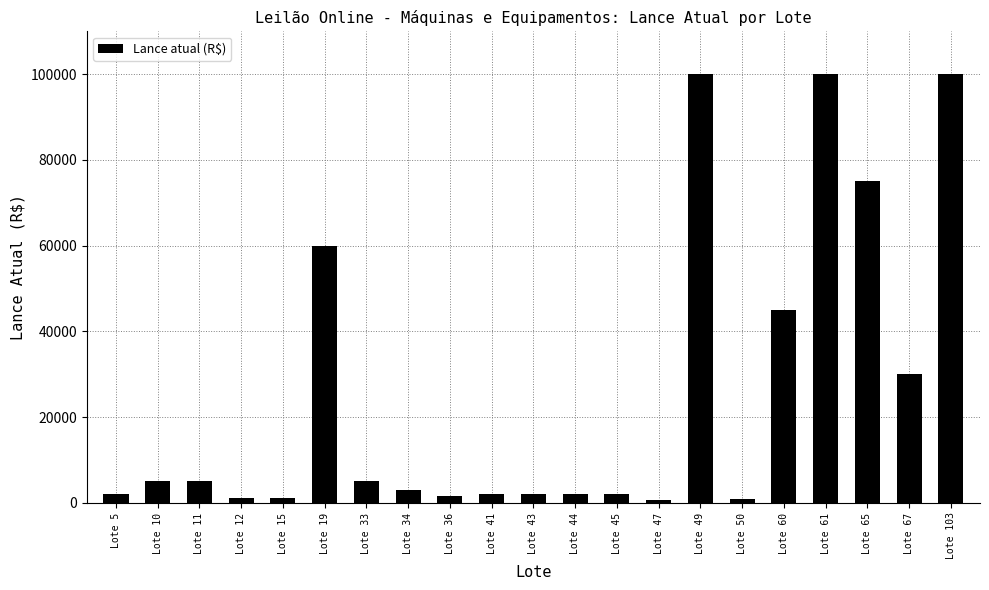

What is the change in value from Lote 33 to Lote 61?

+95000